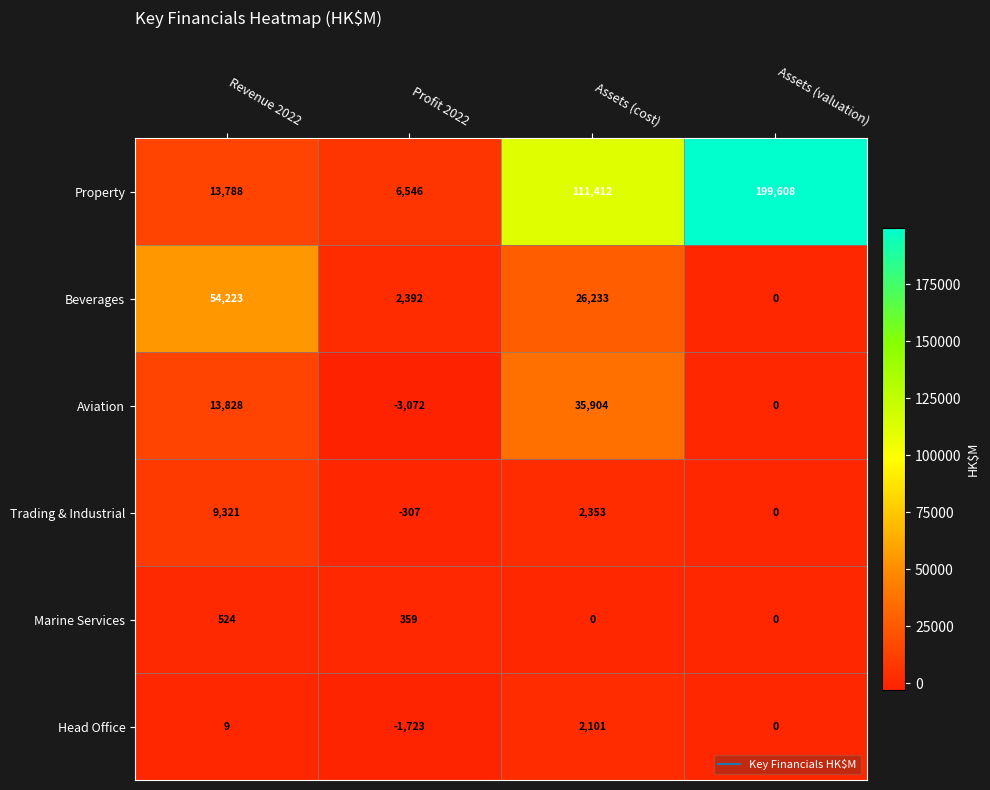

Reading left to right, list all the values displayed in this chart.

Property: 13788	6546	111412	199608
Beverages: 54223	2392	26233	0
Aviation: 13828	-3072	35904	0
Trading & Industrial: 9321	-307	2353	0
Marine Services: 524	359	0	0
Head Office: 9	-1723	2101	0